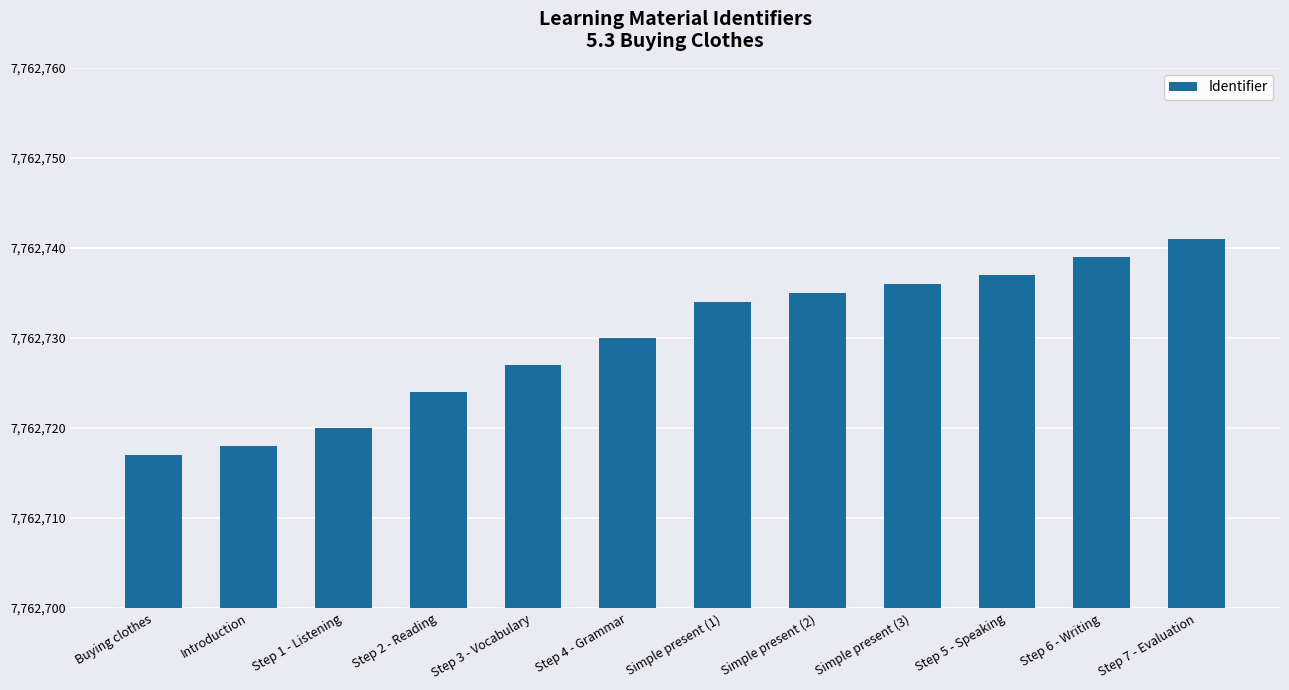

Which has a higher value, Step 7 - Evaluation or Step 1 - Listening?

Step 7 - Evaluation